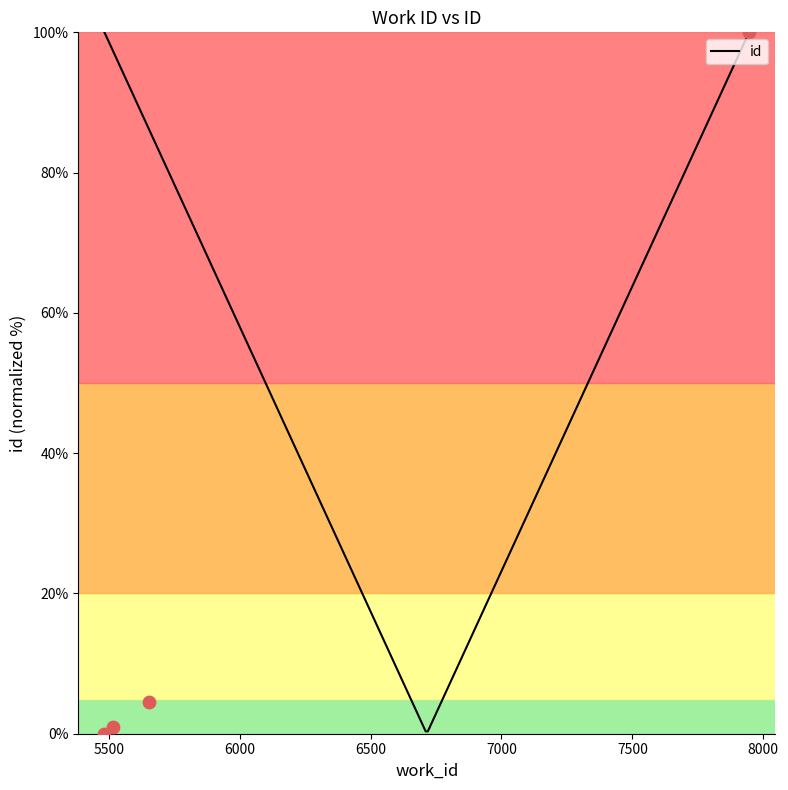

What is the change in value from 5517 to 7946?

+99.0